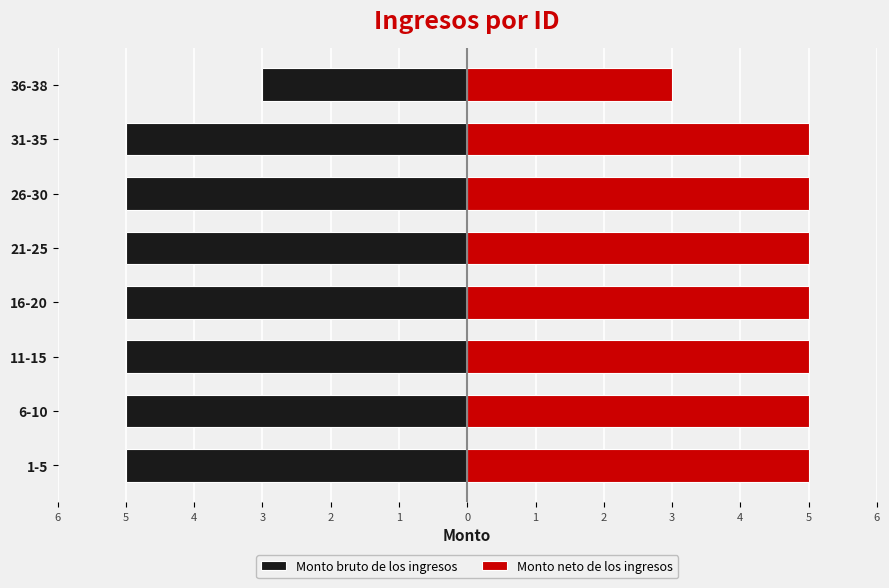

What is the average value of the Monto neto de los ingresos series?

5